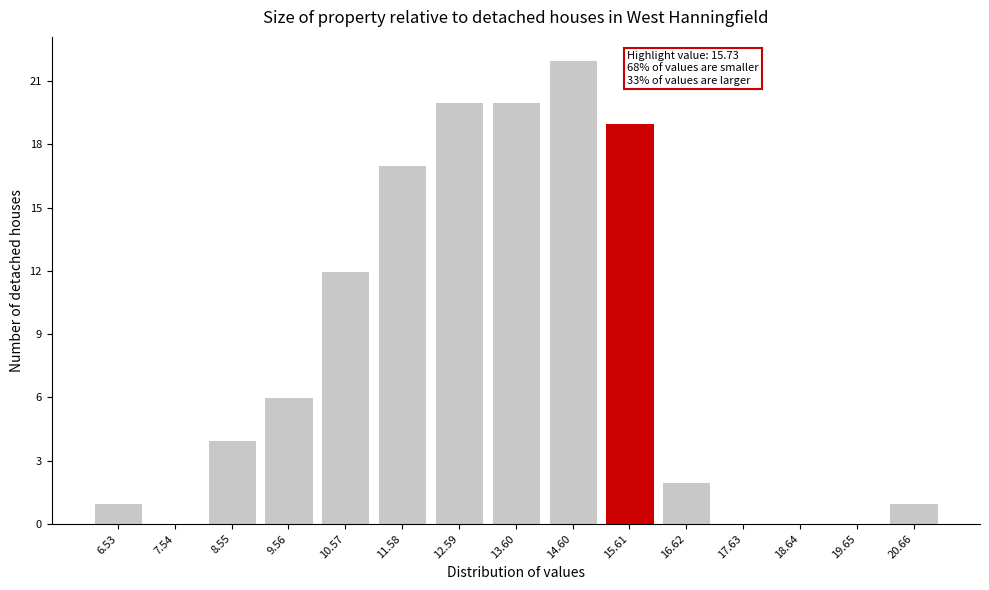

Reading right to left, what are all the values shown in this chart?

20.66=1	19.65=0	18.64=0	17.63=0	16.62=2	15.61=19	14.60=22	13.60=20	12.59=20	11.58=17	10.57=12	9.56=6	8.55=4	7.54=0	6.53=1